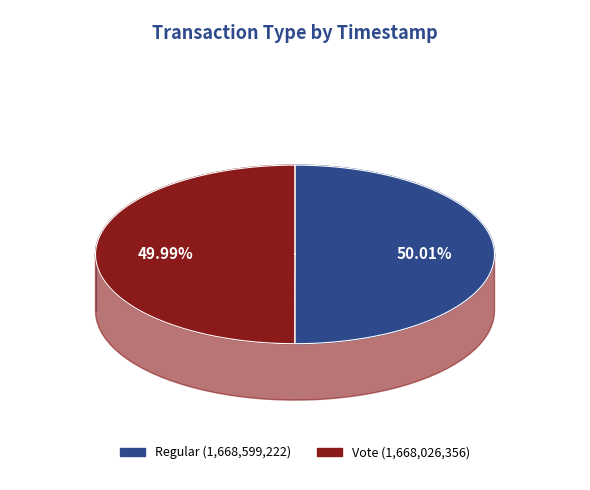

Combined, do Vote and Regular account for over 50%?

Yes